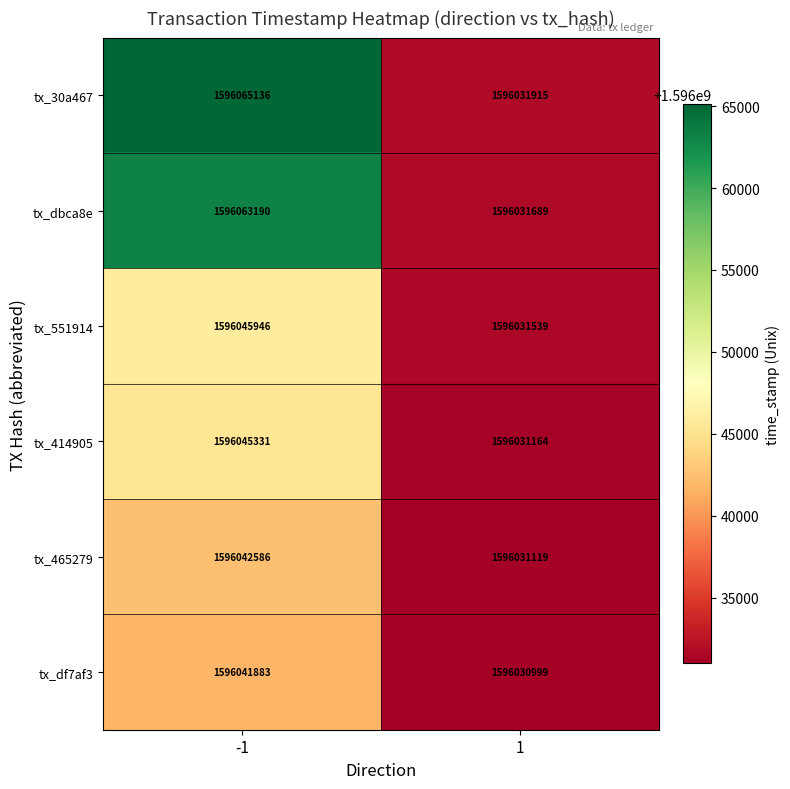

Which series has the largest total across all categories?

tx_30a467